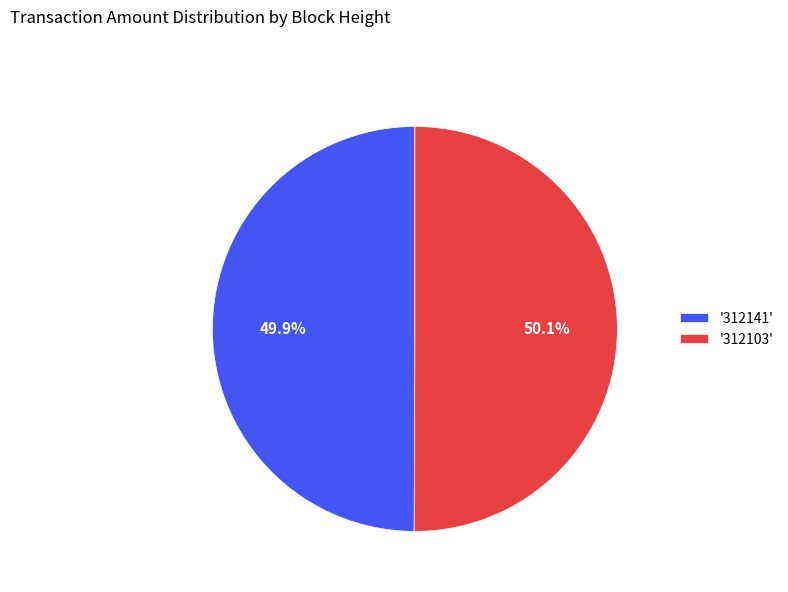

Approximately how many times larger is the value at '312141' compared to '312103'?

1.0